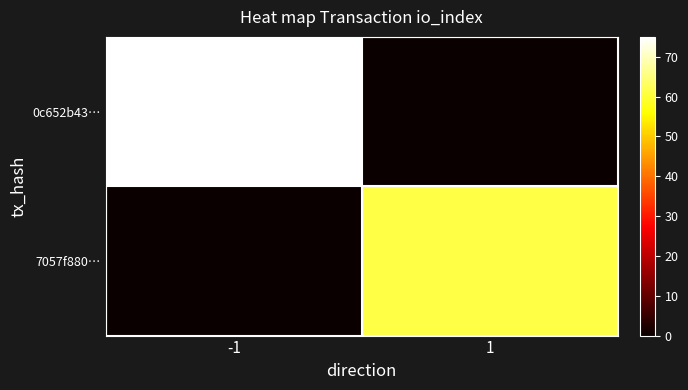

Reading right to left, what are all the values shown in this chart?

0c652b43…: 1=0	-1=75
7057f880…: 1=61	-1=0